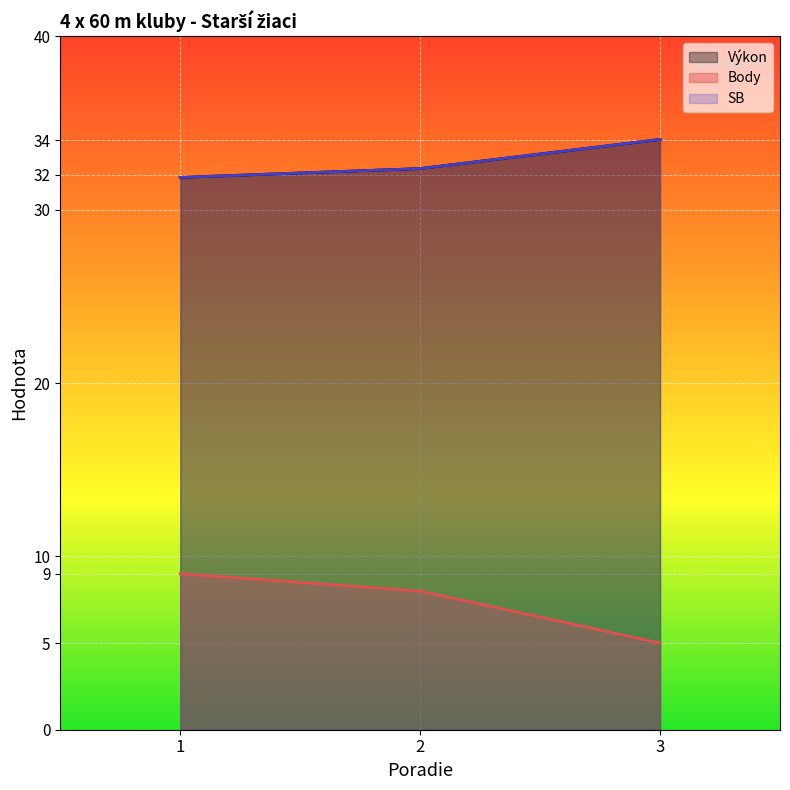

Does the chart display data point markers on the line(s)?

No